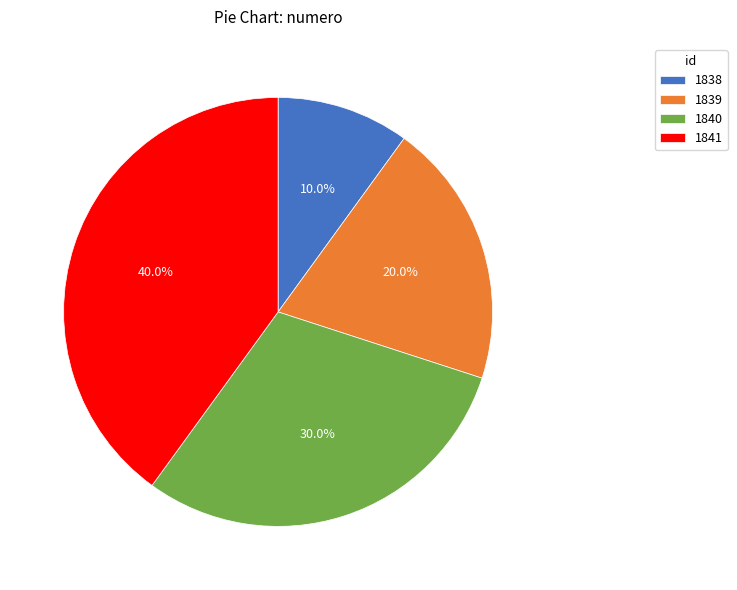

Which has a higher value, 1840 or 1838?

1840